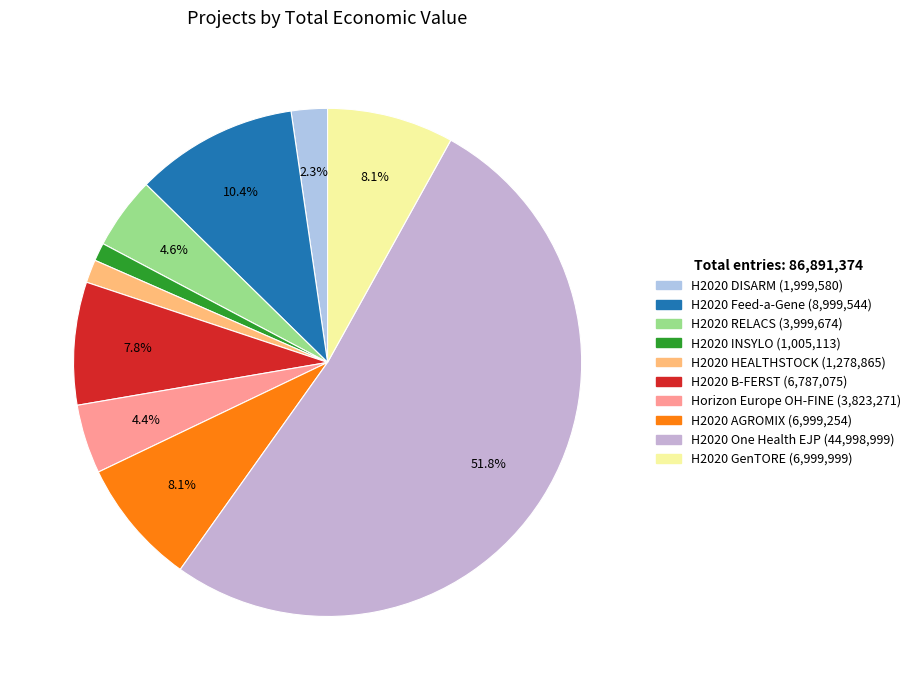

What is the change in value from H2020 RELACS to H2020 One Health EJP?

+40999325